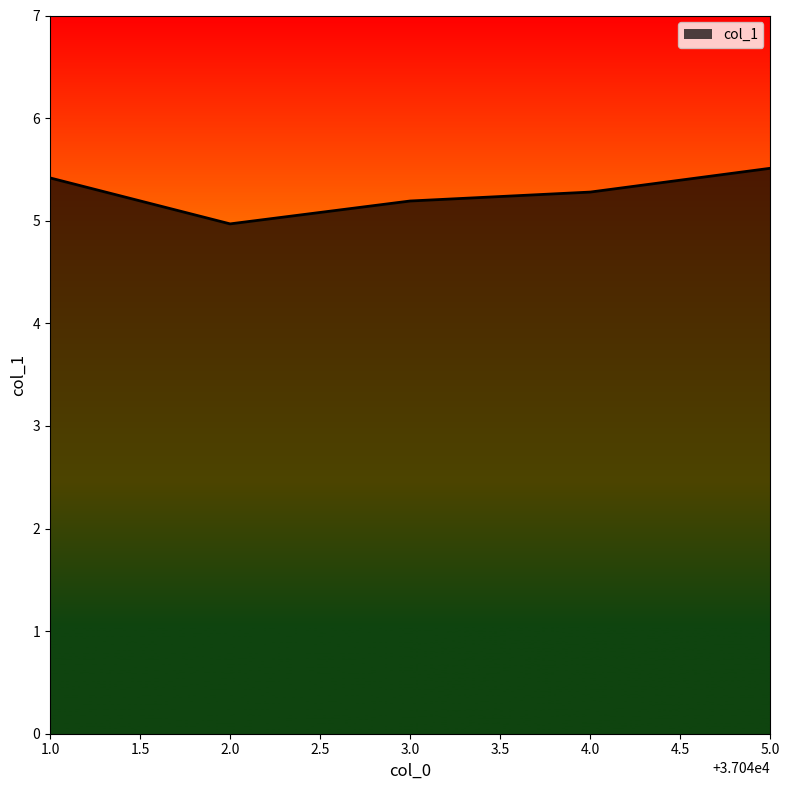

List the labels in order of value, largest first.

5.0, 1.0, 4.0, 3.0, 2.0